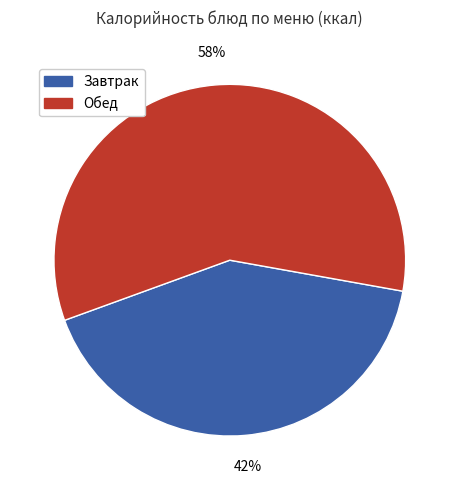

Is there a majority slice in this chart?

Yes